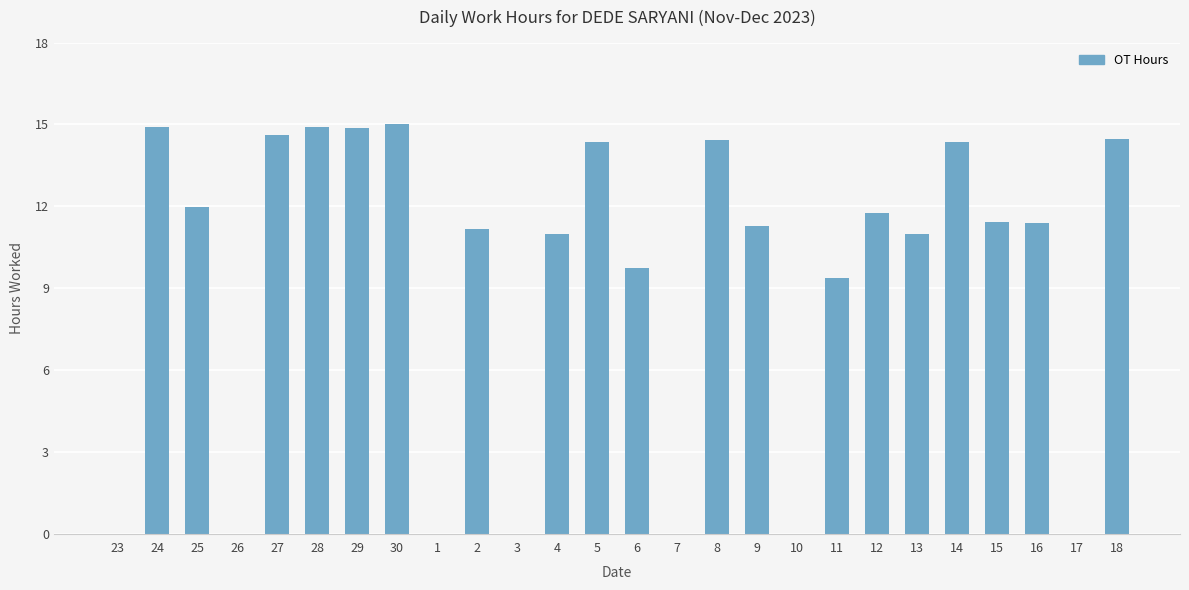

Is it true that the value at 8 is 6.6?

False